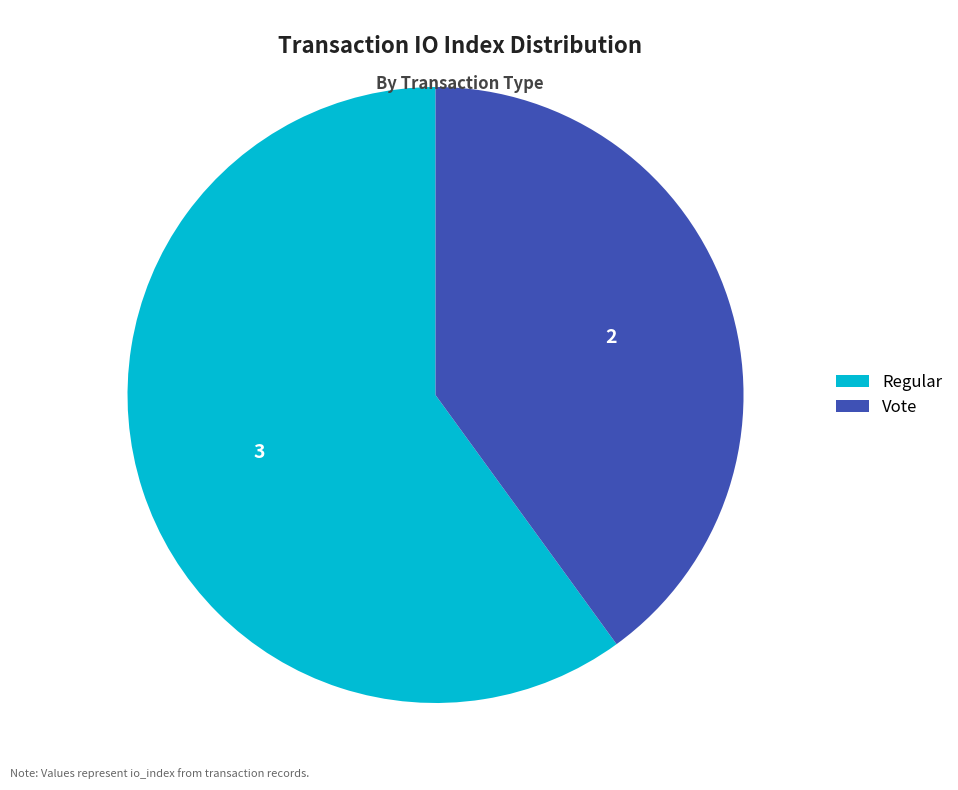

Is there a majority slice in this chart?

Yes